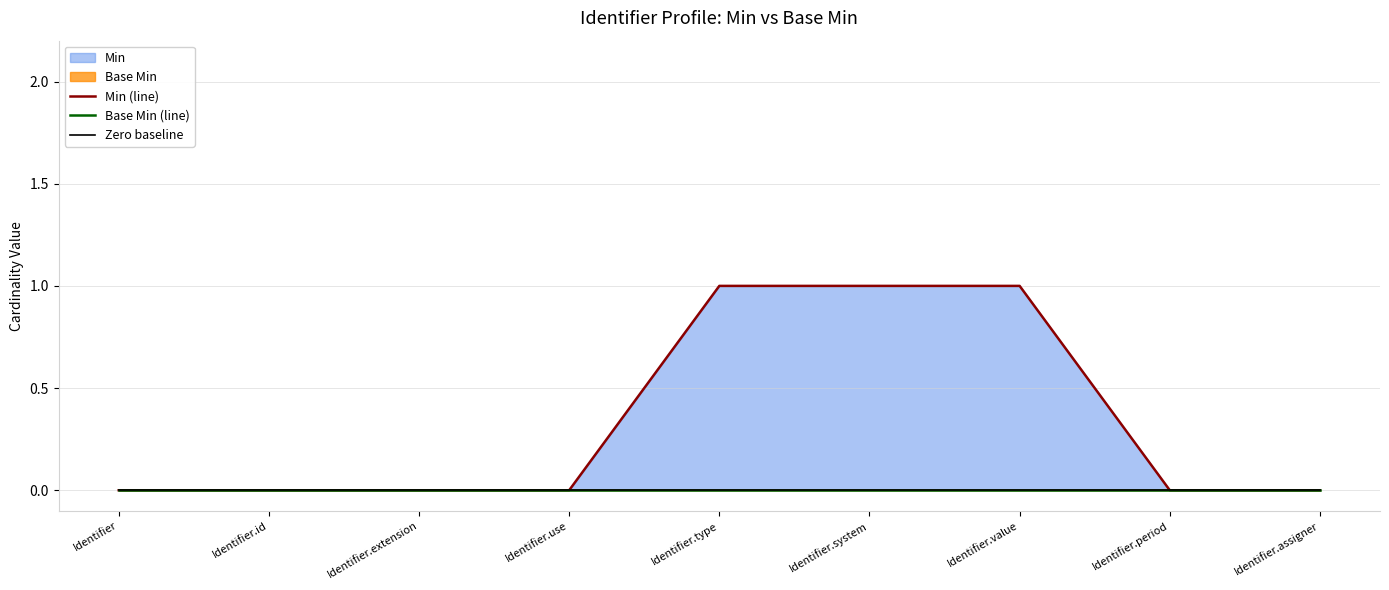

What is the label of the 3rd point from the left?

Identifier.extension